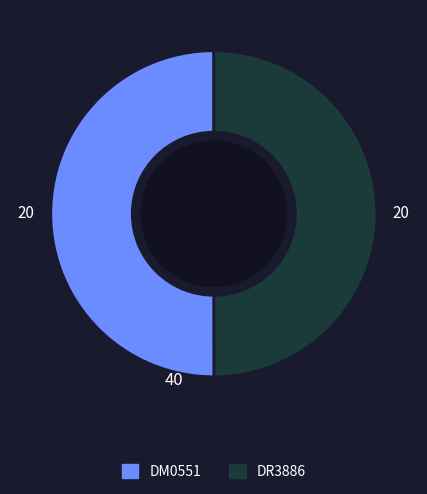

Approximately how many times larger is the value at DR3886 compared to DM0551?

1.0